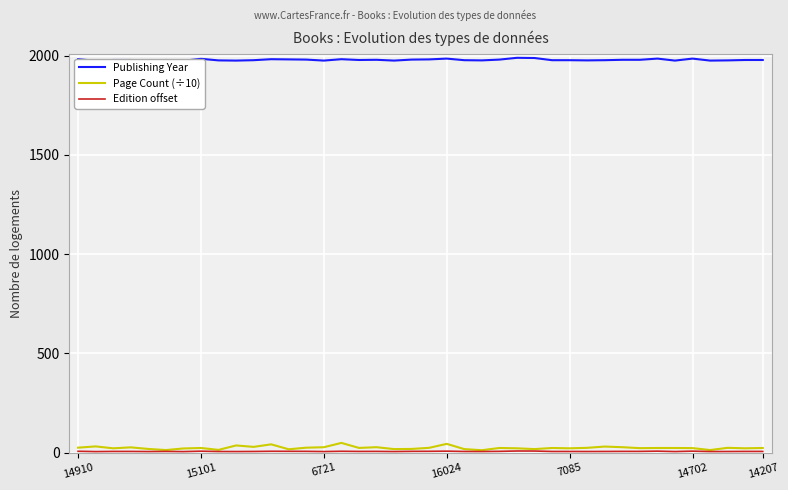

Is it true that Page Count (÷10) equals 22.6 at 14702?

True